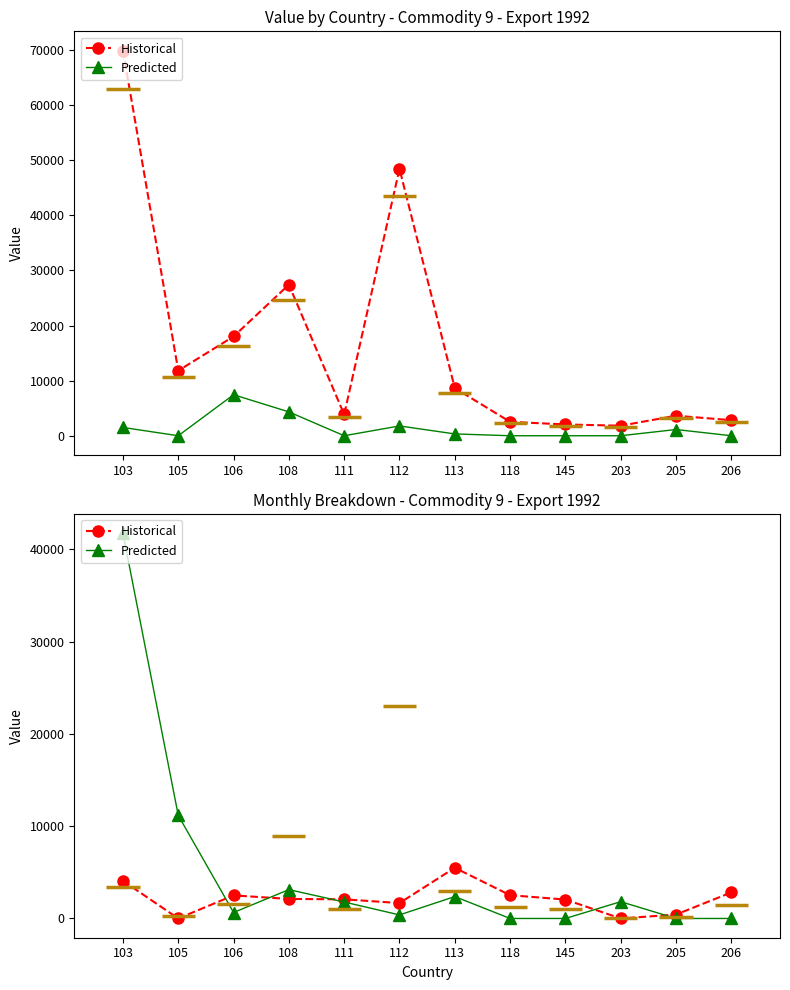

Count the number of categories in the chart.

12